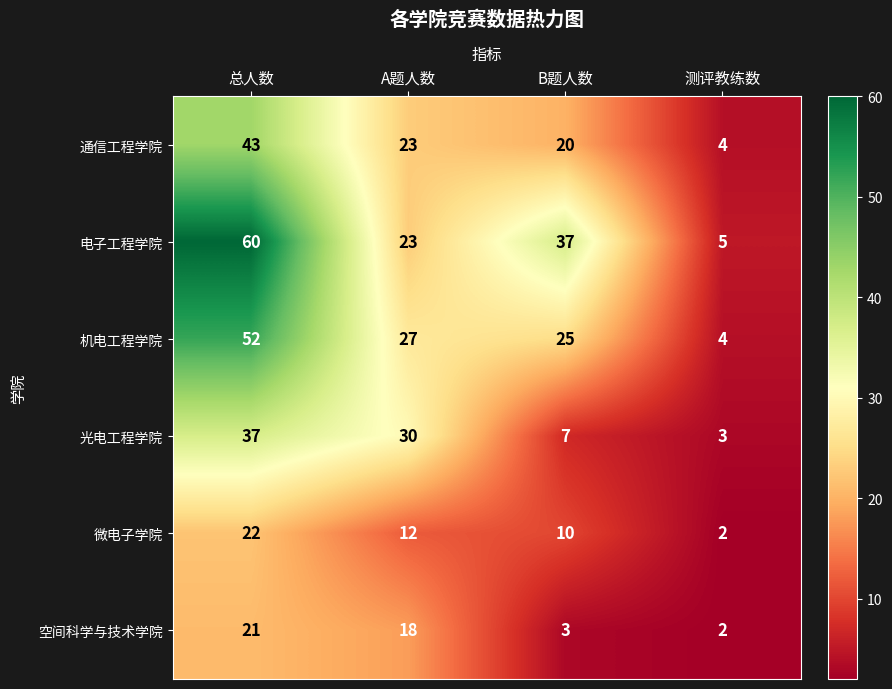

At which category is the sum across all series the highest?

总人数